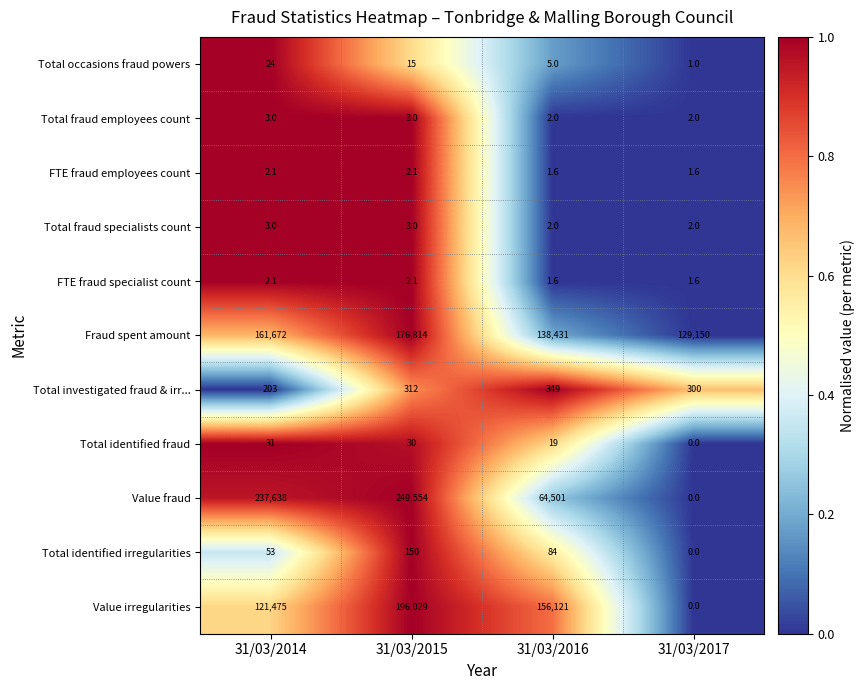

Between 31/03/2014 and 31/03/2015, which series saw the biggest shift?

Value irregularities